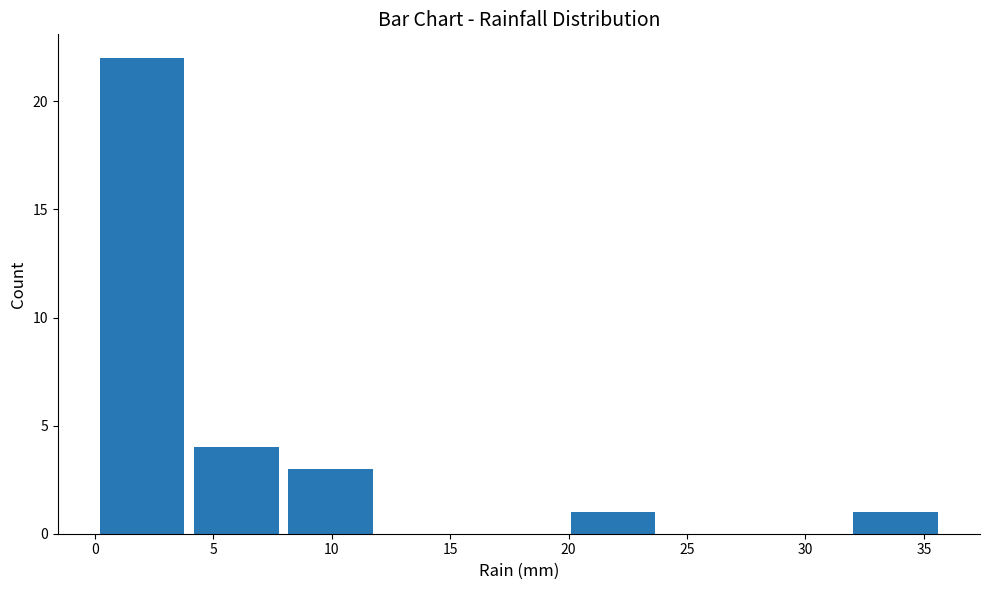

Reading left to right, transcribe this chart: for each bar, give the range it covers on the x-axis and its height. Neither the bar edges nor the heights are printed on the chart, so give them approximately, as read against the axes.

0 to 4: 22
4 to 8: 4
8 to 12: 3
12 to 16: 0
16 to 20: 0
20 to 24: 1
24 to 28: 0
28 to 32: 0
32 to 36: 1